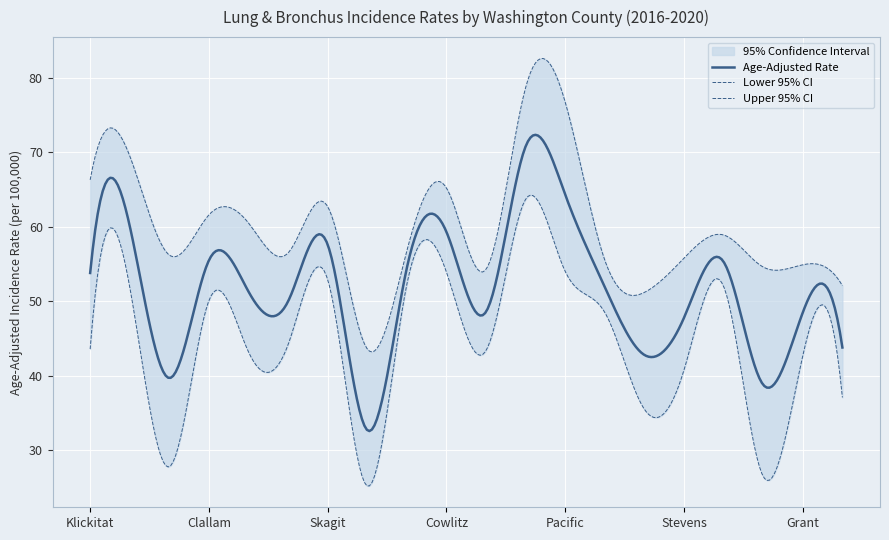

What is the label of the 11th point from the left?

Island